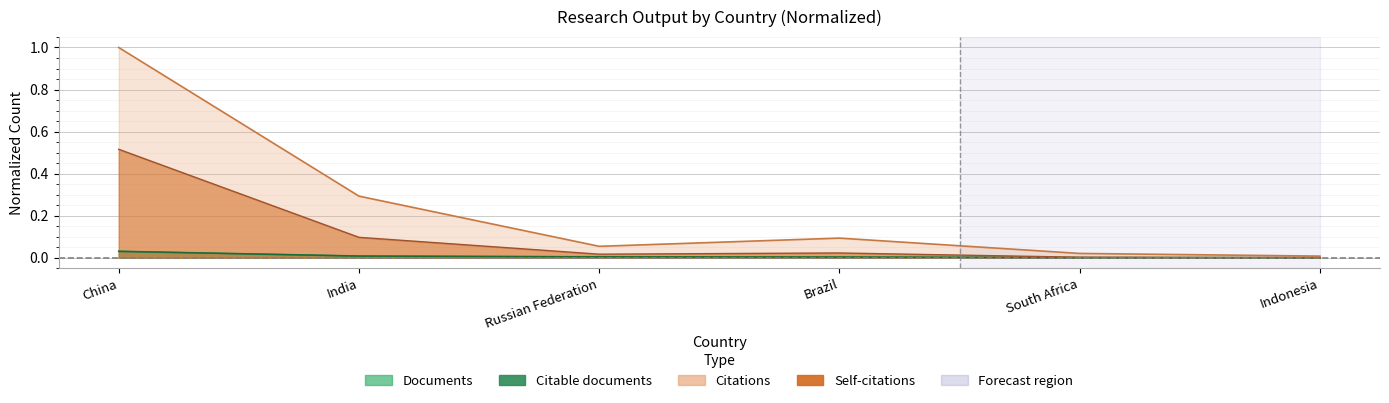

What is the label of the 4th point from the left?

Brazil